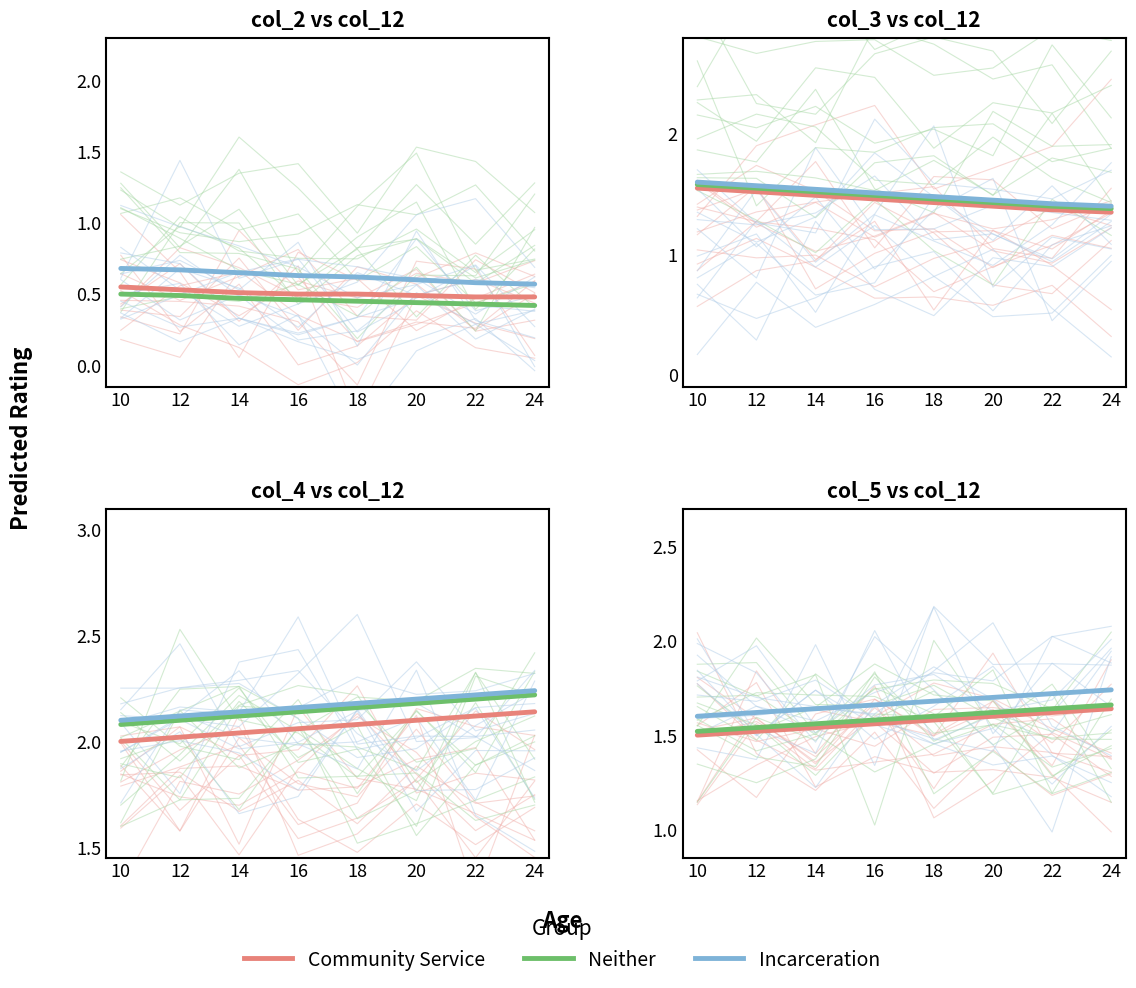

How many data points does each series have?

8